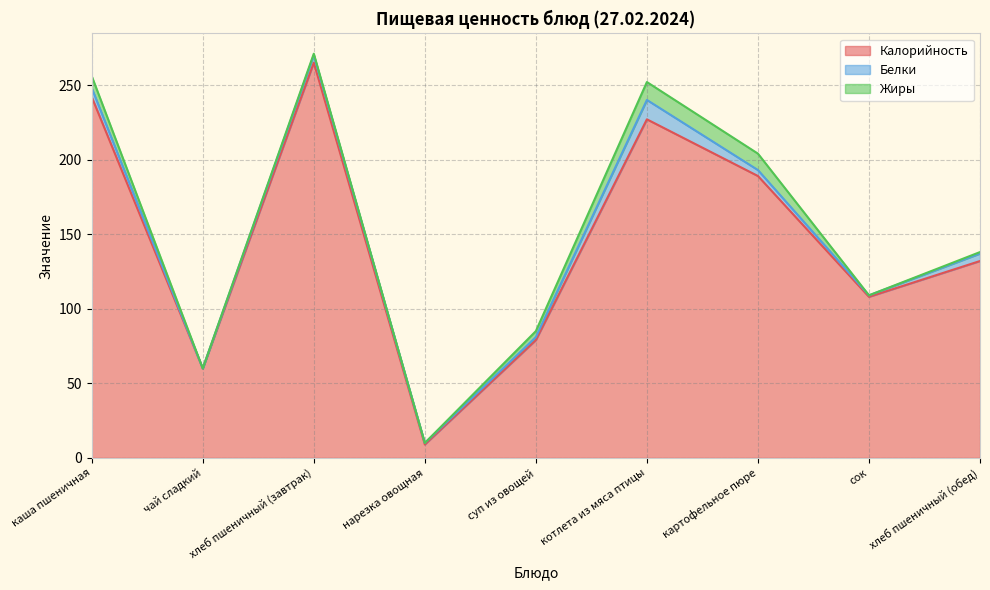

In Калорийность, how many points are lower than both neighbors (excluding endpoints)?

3